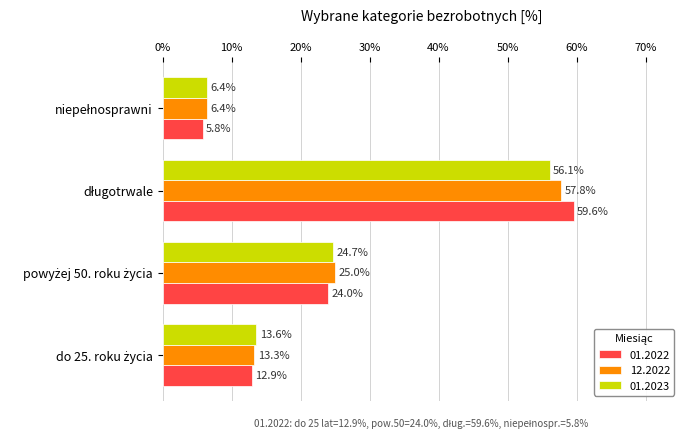

What is the sum of all 01.2023 values?

100.8